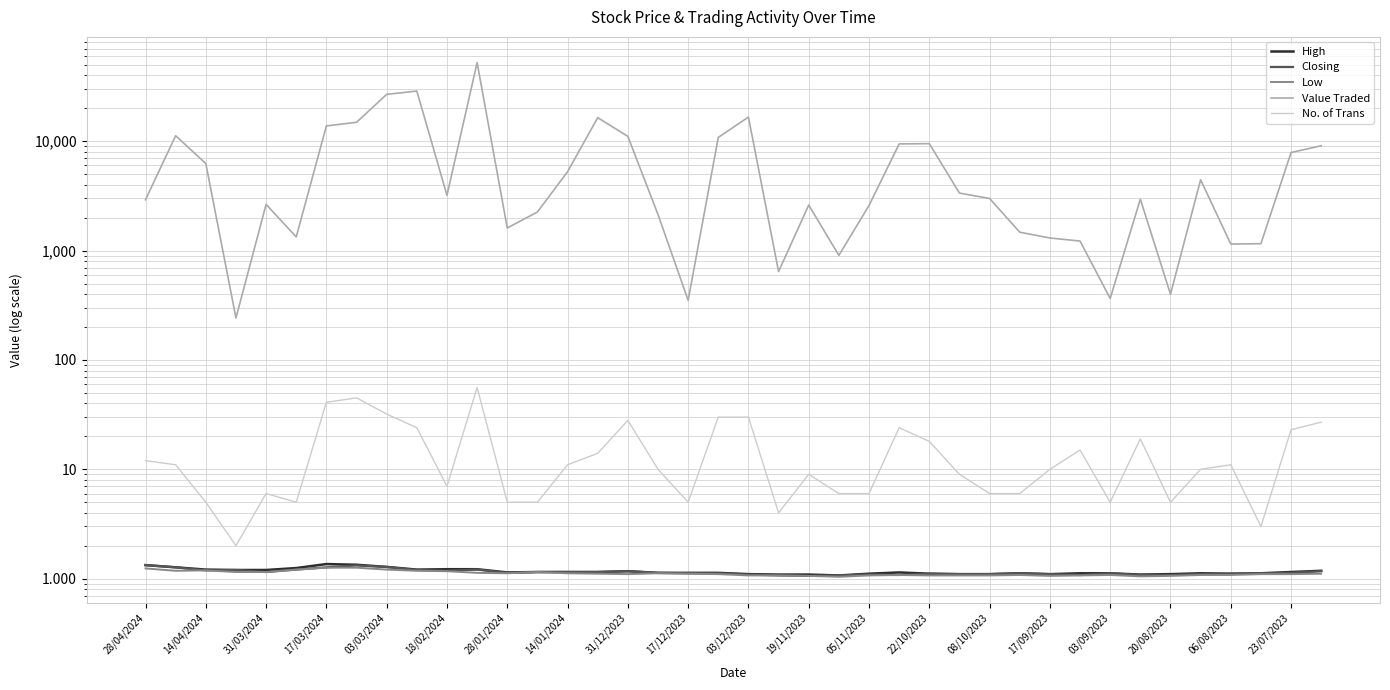

What is the greatest value displayed?

52363.0